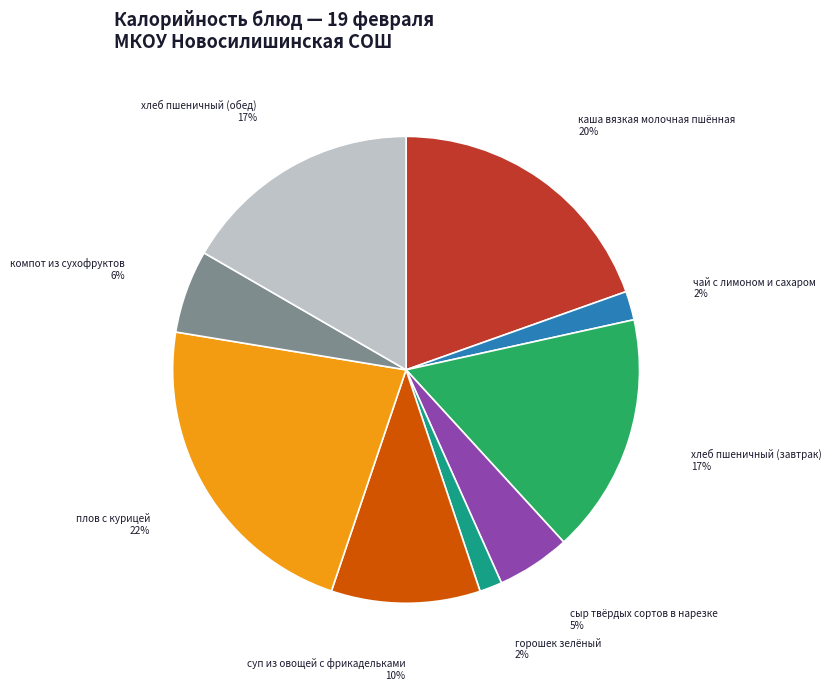

To the nearest percent, what portion does сыр твёрдых сортов в нарезке represent?

5%